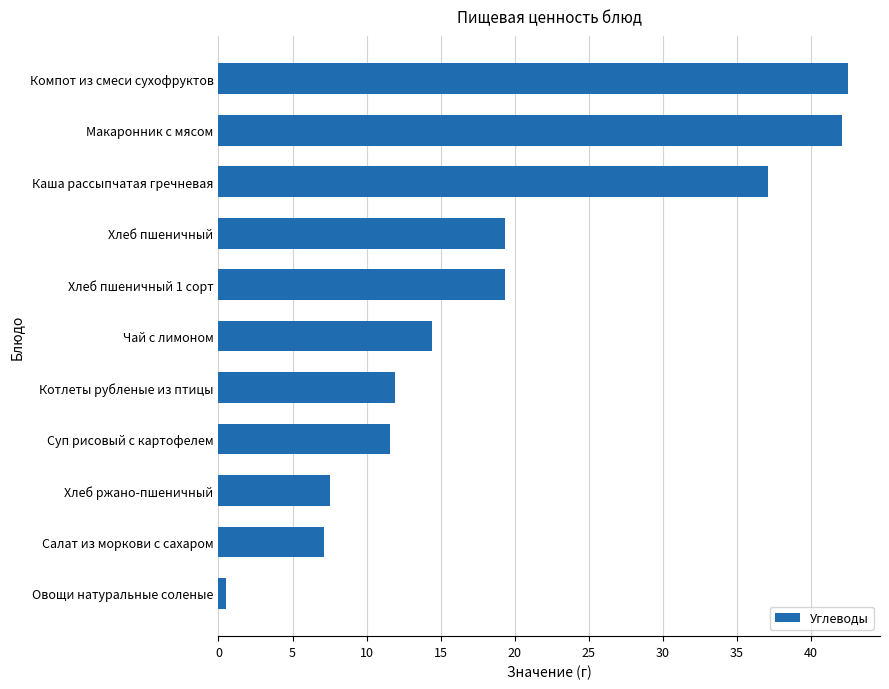

True or false: the data shows 18.3 at Суп рисовый с картофелем.

False